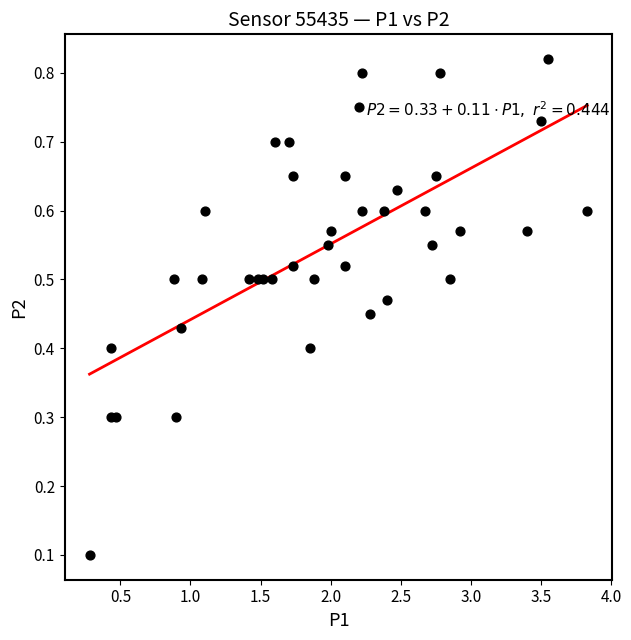

What is the range of X values (max minus min)?

3.5